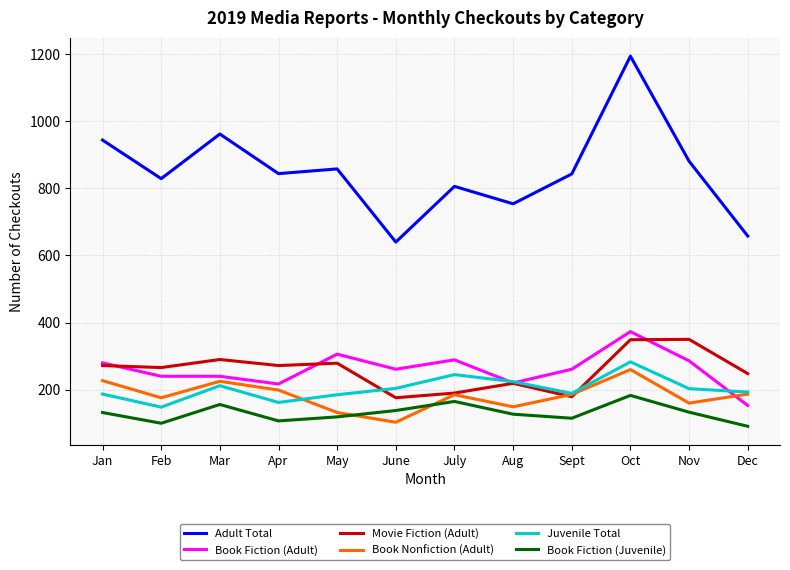

At how many categories does at least one series exceed 608?

12